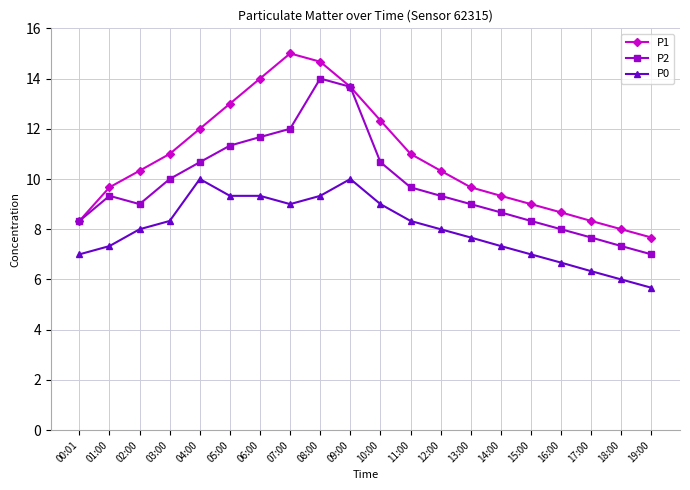

What is the difference between the second highest and second lowest values in the P0 series?

4.0